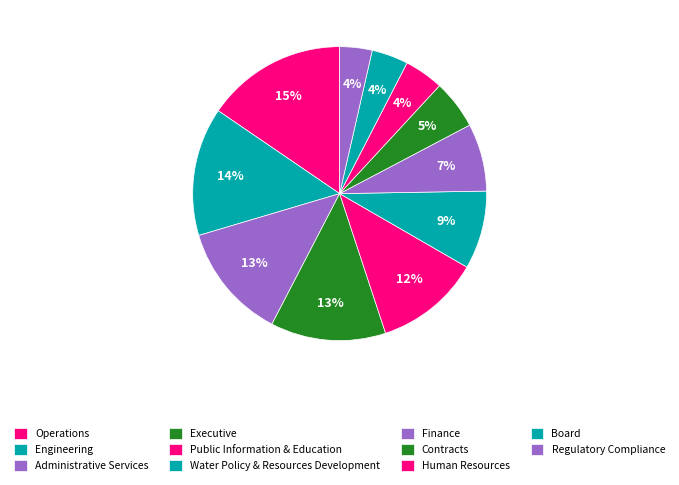

The Administrative Services slice represents 13% of the pie. True or false?

True